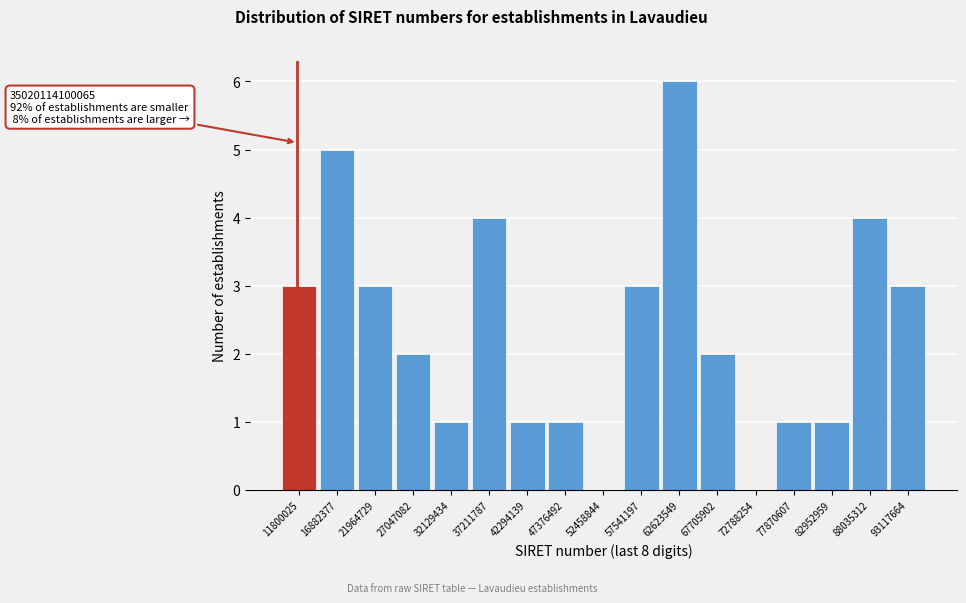

Reading left to right, transcribe all the data shown in this chart.

11800025=3	16882377=5	21964729=3	27047082=2	32129434=1	37211787=4	42294139=1	47376492=1	52458844=0	57541197=3	62623549=6	67705902=2	72788254=0	77870607=1	82952959=1	88035312=4	93117664=3